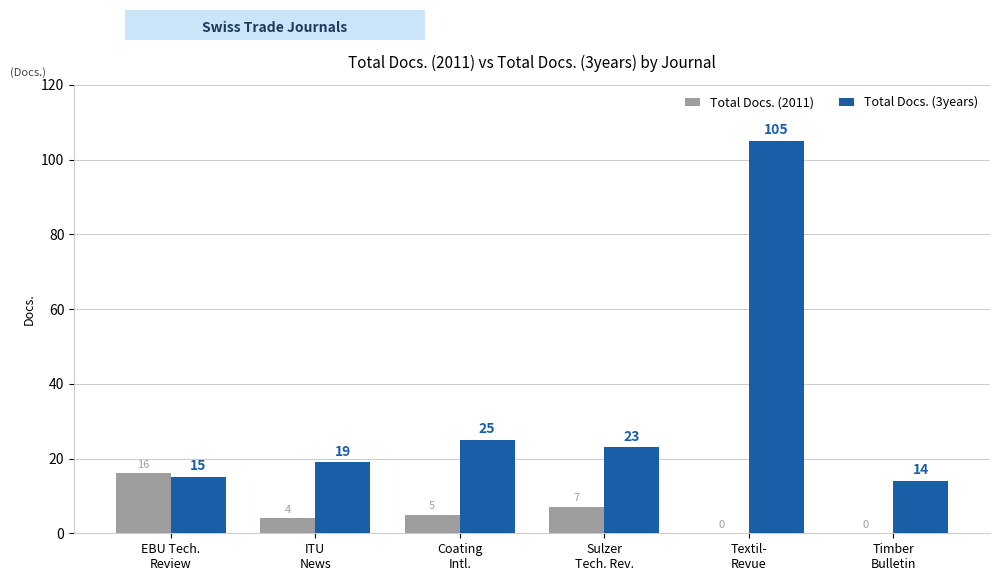

What is the highest value of the Total Docs. (3years) series?

105